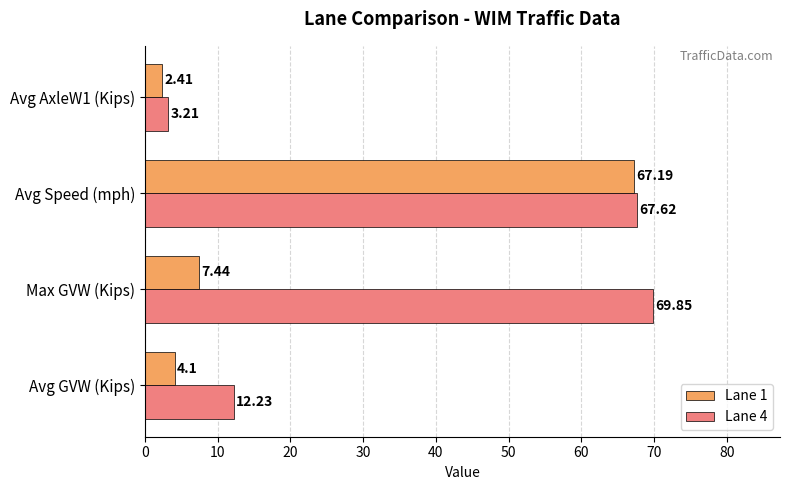

Rank the categories by Lane 1 value from highest to lowest.

Avg Speed (mph), Max GVW (Kips), Avg GVW (Kips), Avg AxleW1 (Kips)